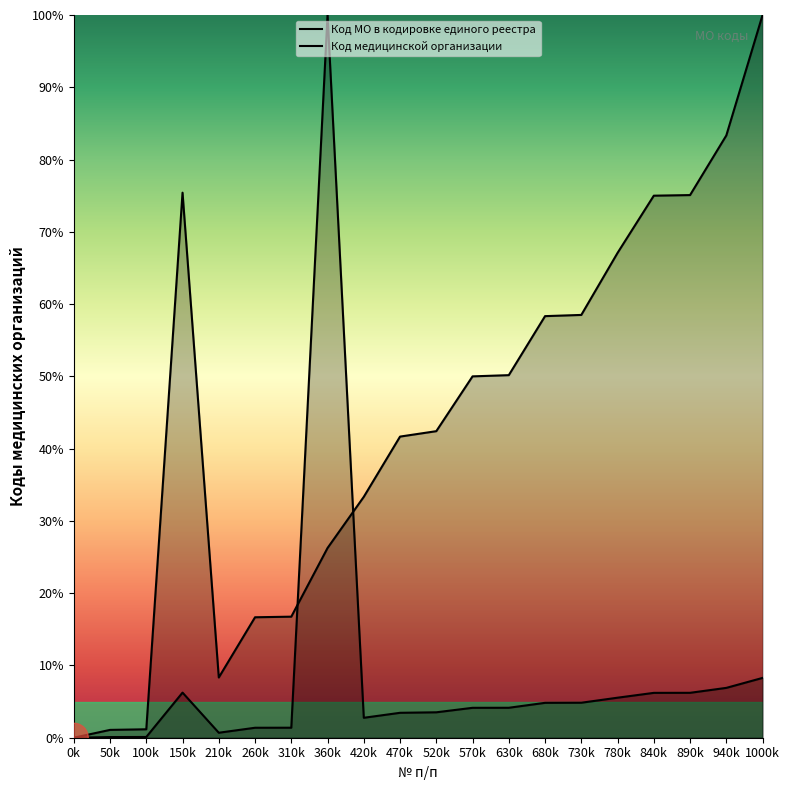

The value of Код МО в кодировке единого реестра at 210k is 0.2. True or false?

False